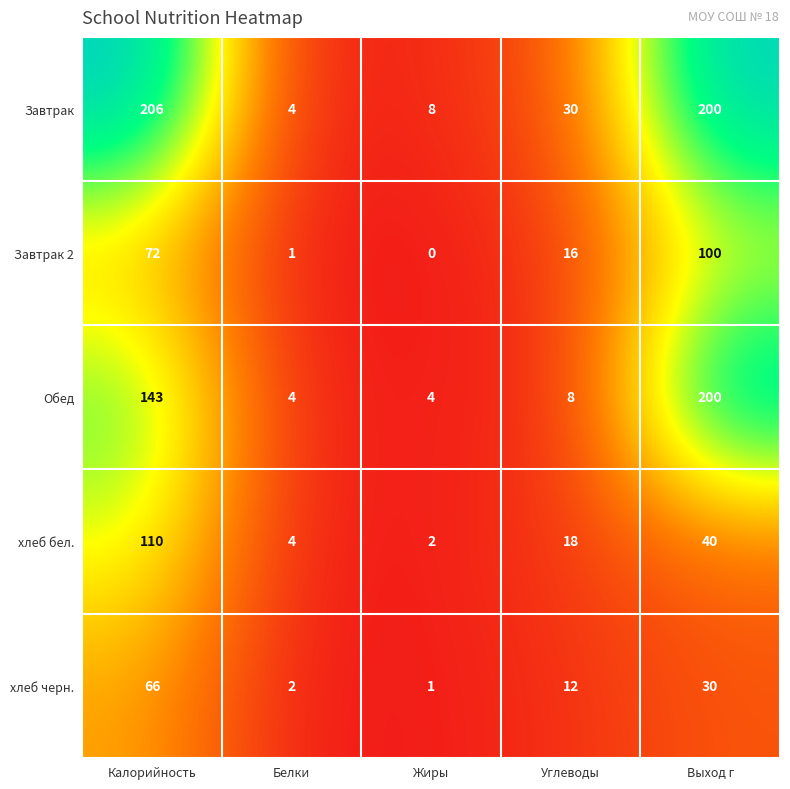

Reading left to right, extract all data points from this chart.

Завтрак: Калорийность=206	Белки=4	Жиры=8	Углеводы=30	Выход г=200
Завтрак 2: Калорийность=72	Белки=1	Жиры=0	Углеводы=16	Выход г=100
Обед: Калорийность=143	Белки=4	Жиры=4	Углеводы=8	Выход г=200
хлеб бел.: Калорийность=110	Белки=4	Жиры=2	Углеводы=18	Выход г=40
хлеб черн.: Калорийность=66	Белки=2	Жиры=1	Углеводы=12	Выход г=30